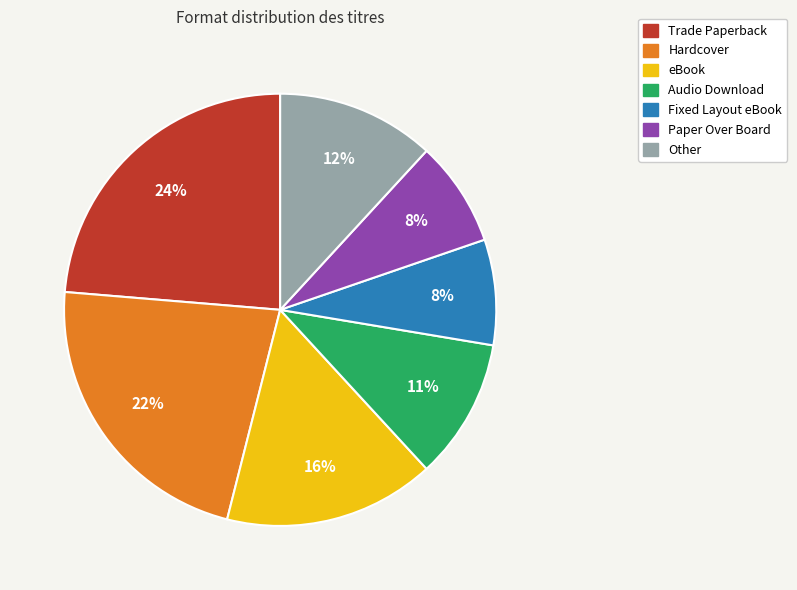

Is it true that Other is 12% of the pie?

True